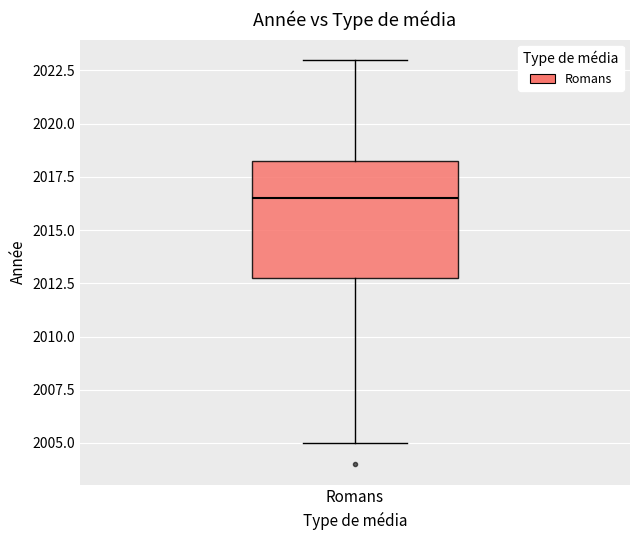

Where is the upper edge of the box for Romans on the y-axis? The values are not printed on the chart, so give them approximately, as read against the axis.

2018.5